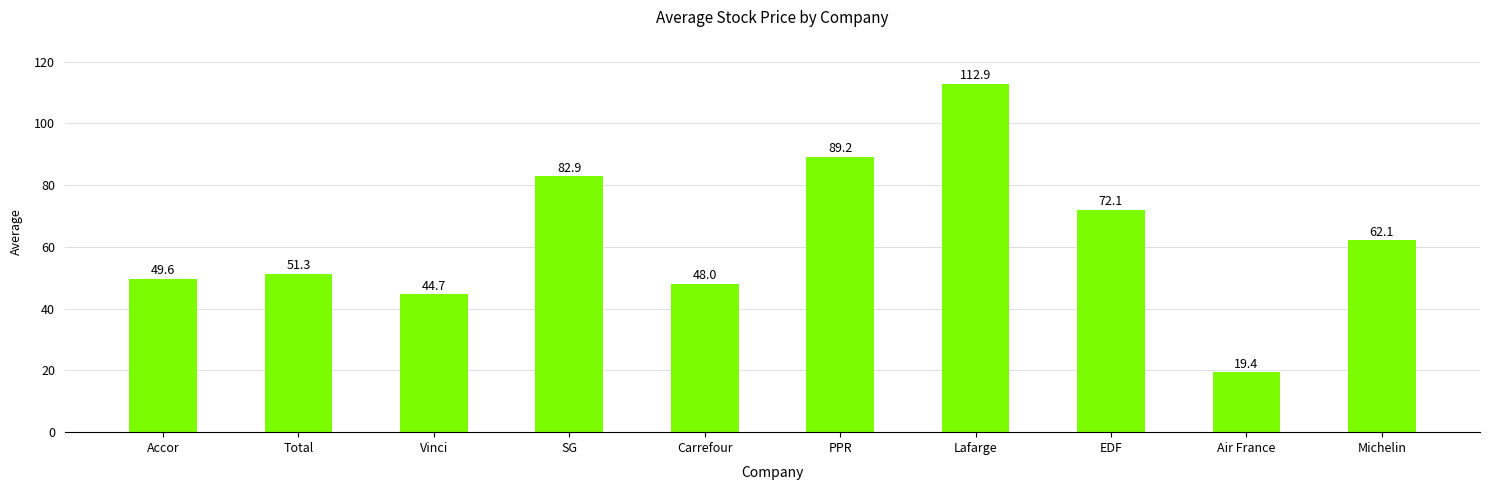

What is the value of the 4th bar from the left?

82.9